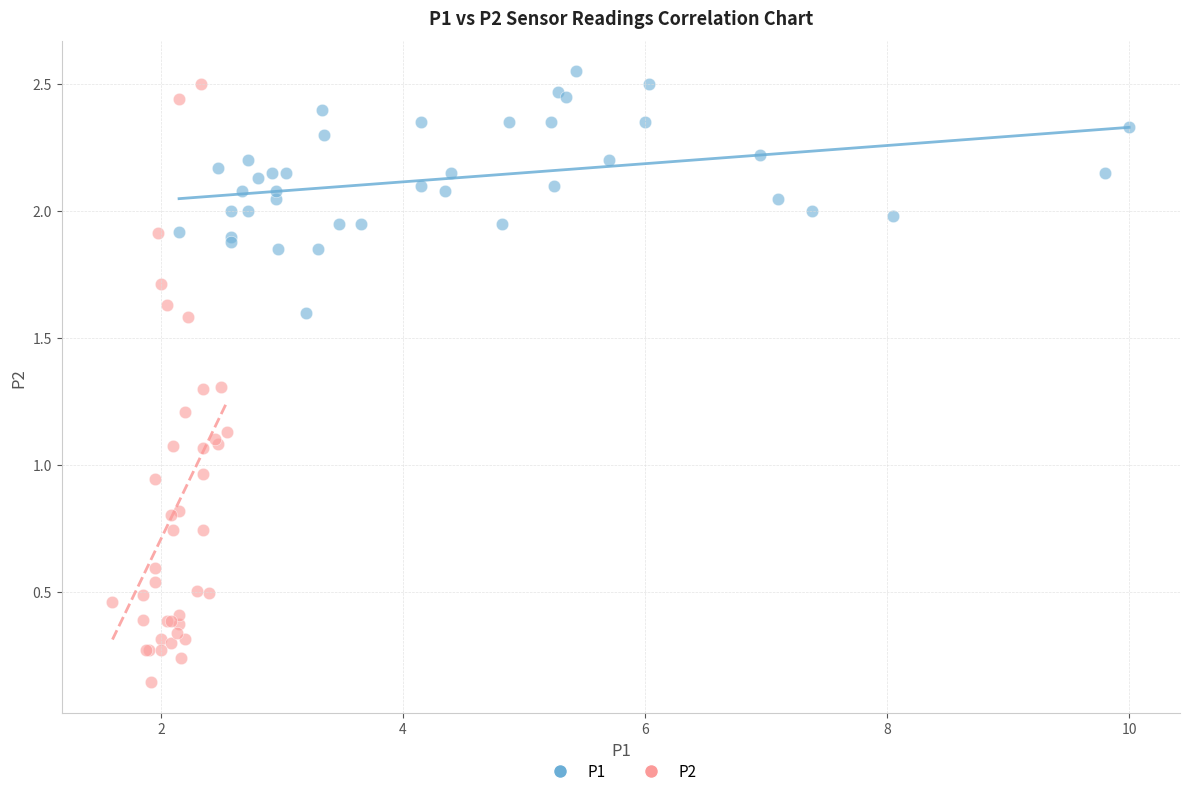

Which series contains the lowest Y value?

P2